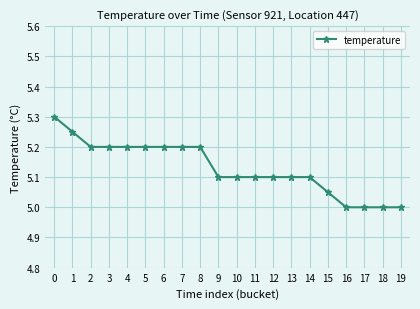

The value at 8 is 5.2. True or false?

True